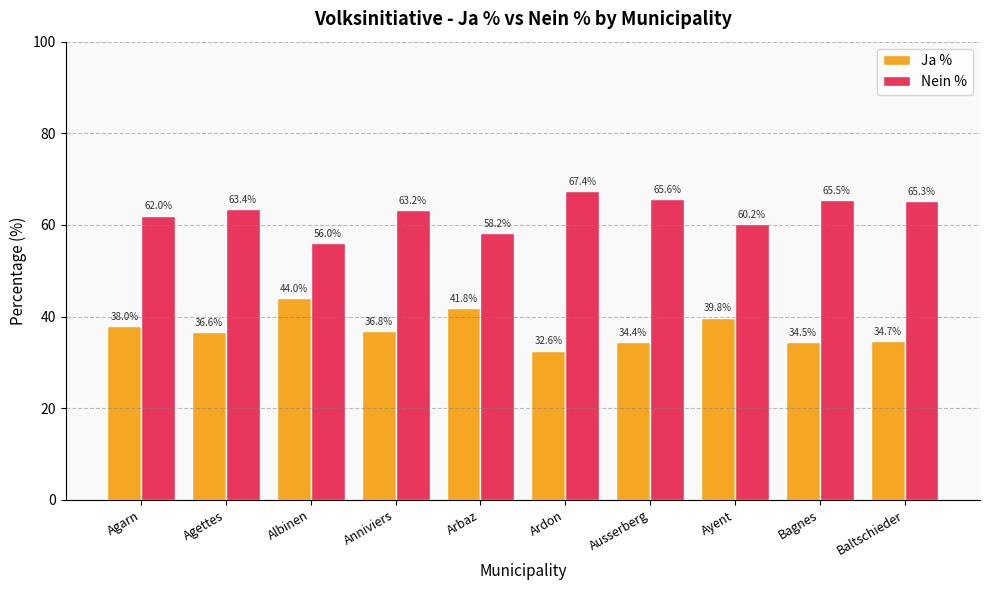

The value of Nein % at Bagnes is 65.5. True or false?

True